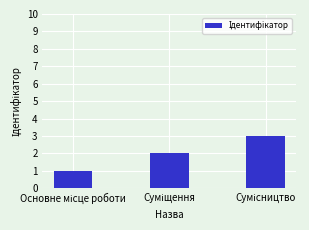

What is the greatest value displayed?

3